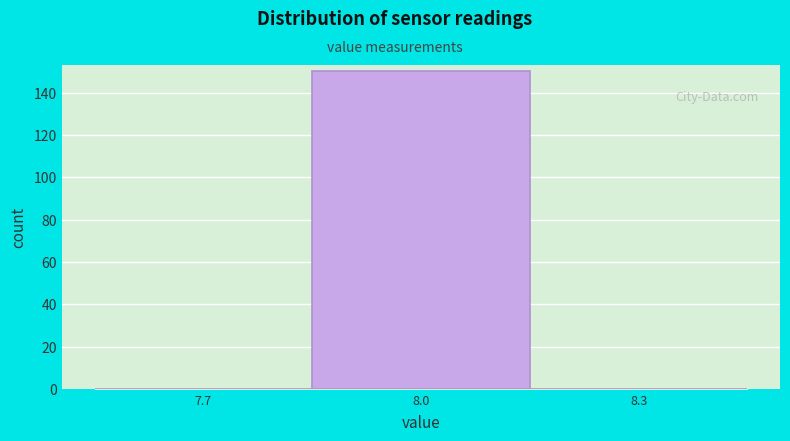

Reading left to right, extract all data points from this chart.

7.7=0	8.0=150	8.3=0